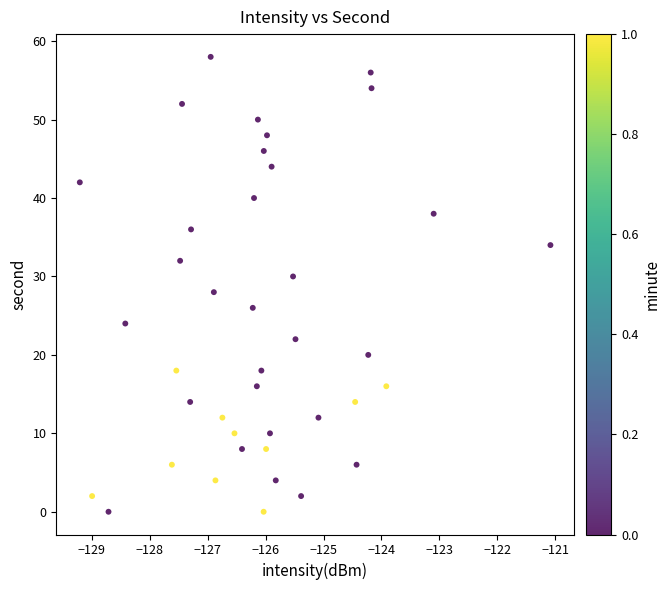

What is the range of Y values (max minus min)?

58